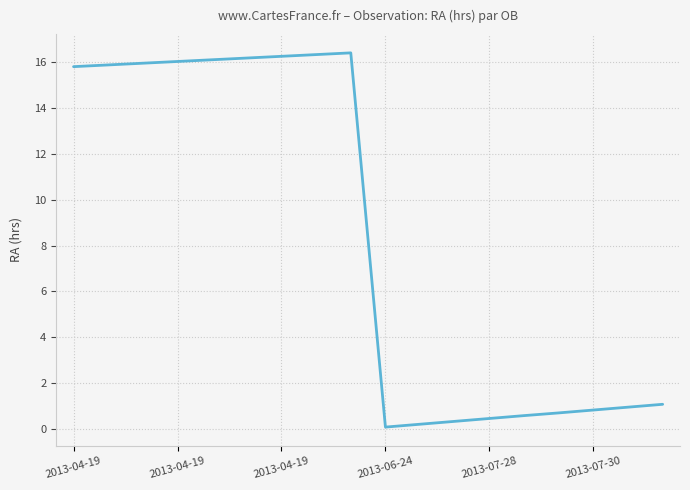

What is the greatest value displayed?

16.4